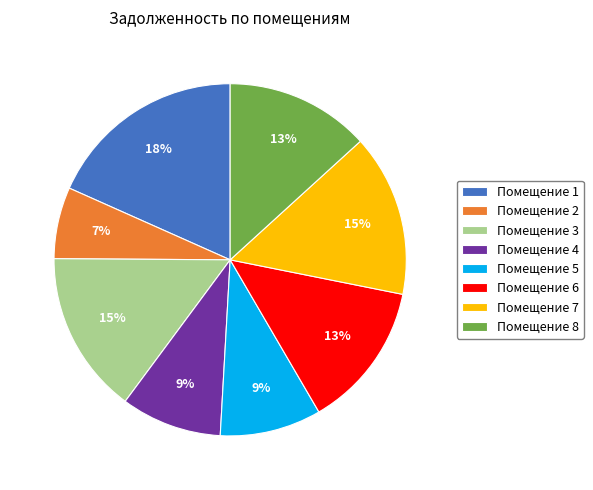

What is the ratio of the value at Помещение 5 to the value at Помещение 6?

0.7